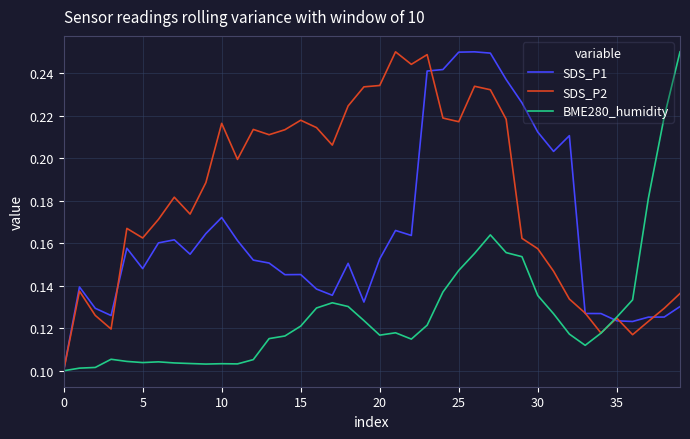

At how many categories does at least one series exceed 0?

40